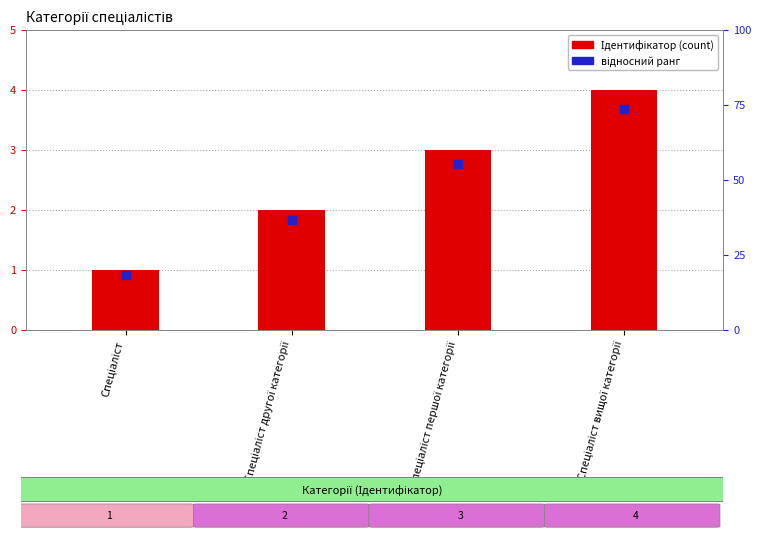

At how many categories does at least one series exceed 2?

2